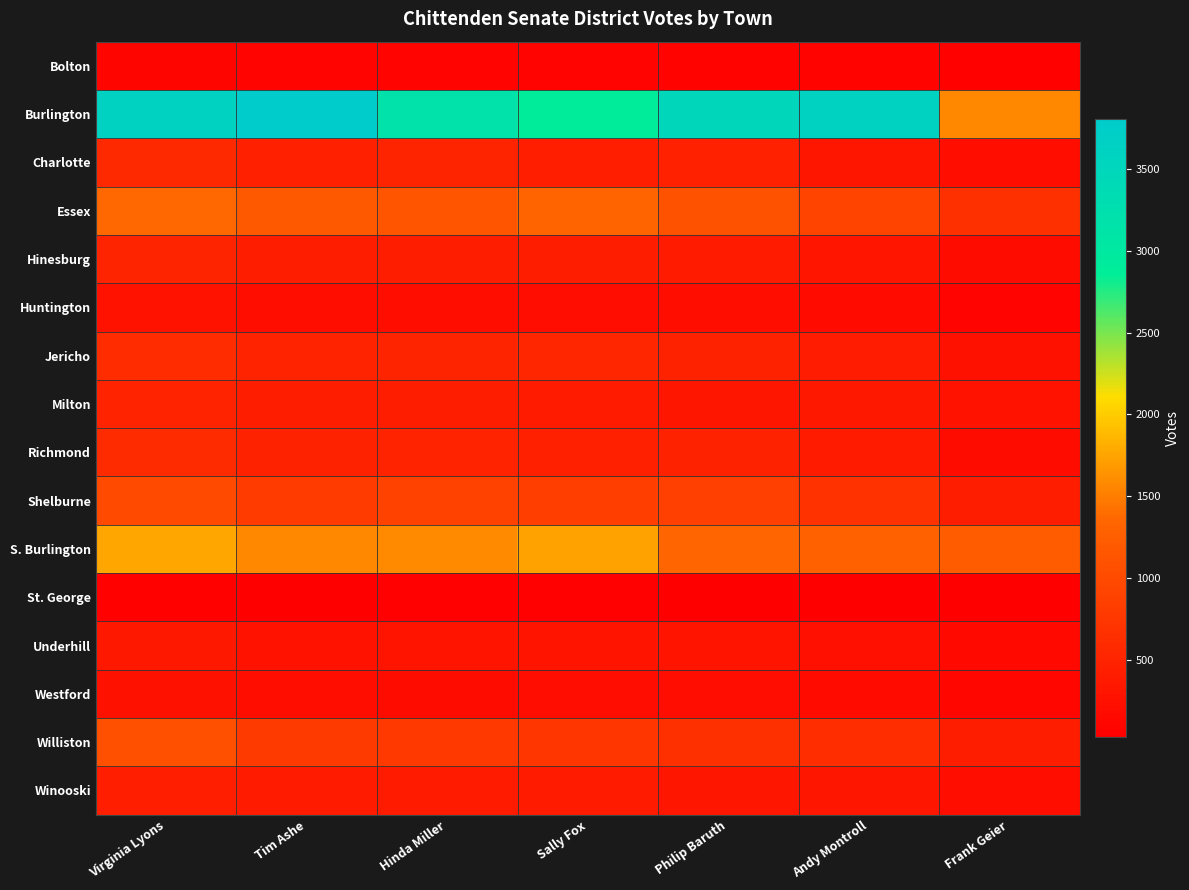

Reading left to right, what are all the values shown in this chart?

Bolton: Virginia Lyons=110	Tim Ashe=92	Hinda Miller=95	Sally Fox=87	Philip Baruth=82	Andy Montroll=73	Frank Geier=63
Burlington: Virginia Lyons=3624	Tim Ashe=3806	Hinda Miller=3164	Sally Fox=2900	Philip Baruth=3480	Andy Montroll=3625	Frank Geier=1568
Charlotte: Virginia Lyons=566	Tim Ashe=443	Hinda Miller=513	Sally Fox=440	Philip Baruth=468	Andy Montroll=326	Frank Geier=228
Essex: Virginia Lyons=1366	Tim Ashe=1193	Hinda Miller=1124	Sally Fox=1335	Philip Baruth=1102	Andy Montroll=927	Frank Geier=654
Hinesburg: Virginia Lyons=506	Tim Ashe=416	Hinda Miller=415	Sally Fox=421	Philip Baruth=393	Andy Montroll=318	Frank Geier=194
Huntington: Virginia Lyons=281	Tim Ashe=224	Hinda Miller=229	Sally Fox=208	Philip Baruth=225	Andy Montroll=176	Frank Geier=97
Jericho: Virginia Lyons=612	Tim Ashe=489	Hinda Miller=500	Sally Fox=536	Philip Baruth=480	Andy Montroll=408	Frank Geier=249
Milton: Virginia Lyons=486	Tim Ashe=414	Hinda Miller=414	Sally Fox=393	Philip Baruth=332	Andy Montroll=350	Frank Geier=270
Richmond: Virginia Lyons=593	Tim Ashe=470	Hinda Miller=485	Sally Fox=447	Philip Baruth=480	Andy Montroll=384	Frank Geier=204
Shelburne: Virginia Lyons=989	Tim Ashe=800	Hinda Miller=894	Sally Fox=849	Philip Baruth=863	Andy Montroll=686	Frank Geier=414
S. Burlington: Virginia Lyons=1758	Tim Ashe=1564	Hinda Miller=1581	Sally Fox=1728	Philip Baruth=1354	Andy Montroll=1292	Frank Geier=1232
St. George: Virginia Lyons=58	Tim Ashe=37	Hinda Miller=43	Sally Fox=45	Philip Baruth=41	Andy Montroll=32	Frank Geier=27
Underhill: Virginia Lyons=347	Tim Ashe=283	Hinda Miller=298	Sally Fox=296	Philip Baruth=297	Andy Montroll=239	Frank Geier=149
Westford: Virginia Lyons=255	Tim Ashe=232	Hinda Miller=198	Sally Fox=217	Philip Baruth=216	Andy Montroll=183	Frank Geier=116
Williston: Virginia Lyons=1064	Tim Ashe=789	Hinda Miller=773	Sally Fox=744	Philip Baruth=656	Andy Montroll=630	Frank Geier=418
Winooski: Virginia Lyons=430	Tim Ashe=389	Hinda Miller=382	Sally Fox=387	Philip Baruth=324	Andy Montroll=334	Frank Geier=222